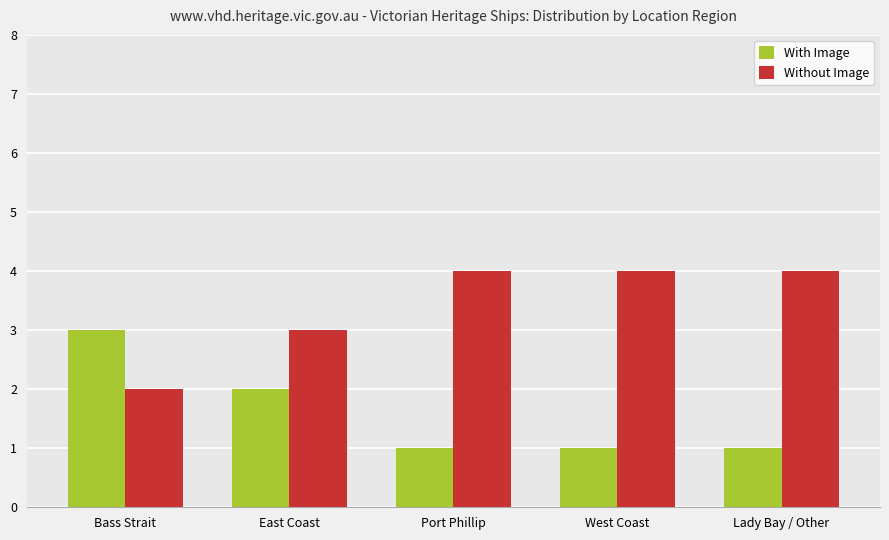

What position from the left is West Coast?

4